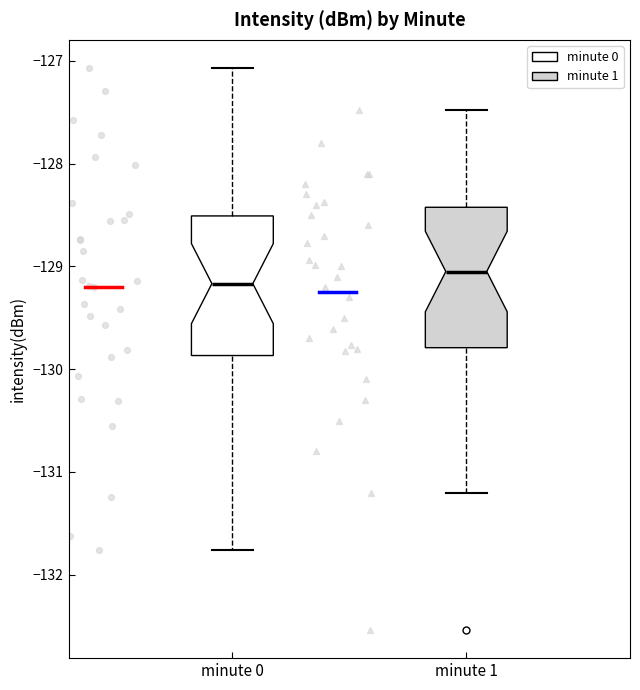

Reading left to right, read every box against the y-axis: the position of its median line, the range the box covers, and the ends of its whiskers. The values are not printed on the chart, so give them approximately, as read against the axis.

minute 0: median -129.2, box -129.9 to -128.5, whiskers -131.8 to -127.1
minute 1: median -129.0, box -129.8 to -128.4, whiskers -131.2 to -127.5